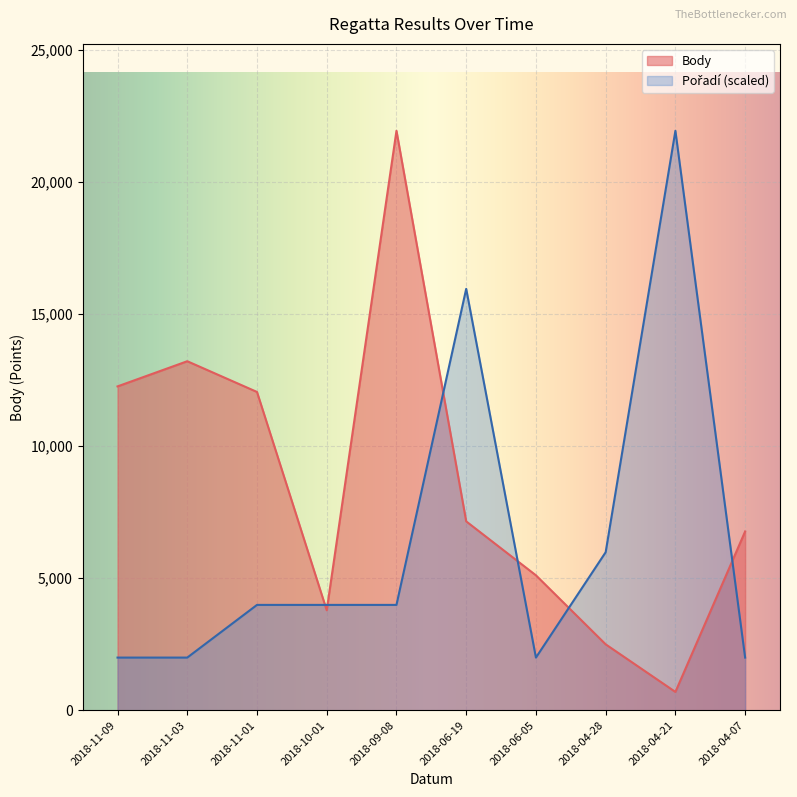

Rank the series by their maximum value, from lowest to highest.

Body, Pořadí